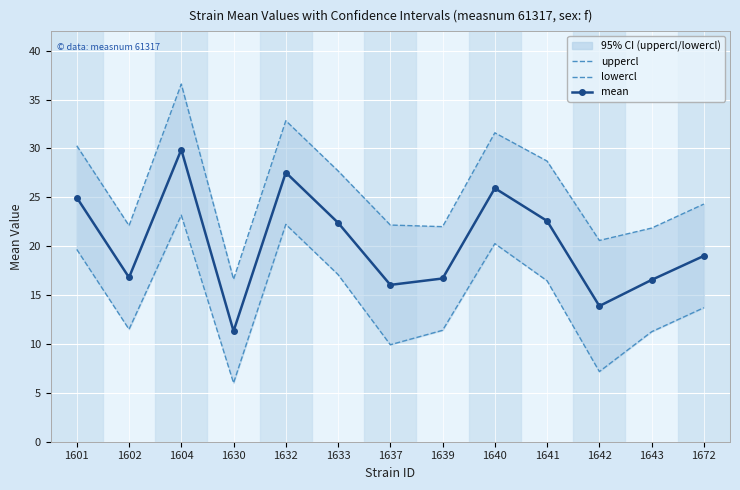

At which category is the sum across all series the highest?

1604